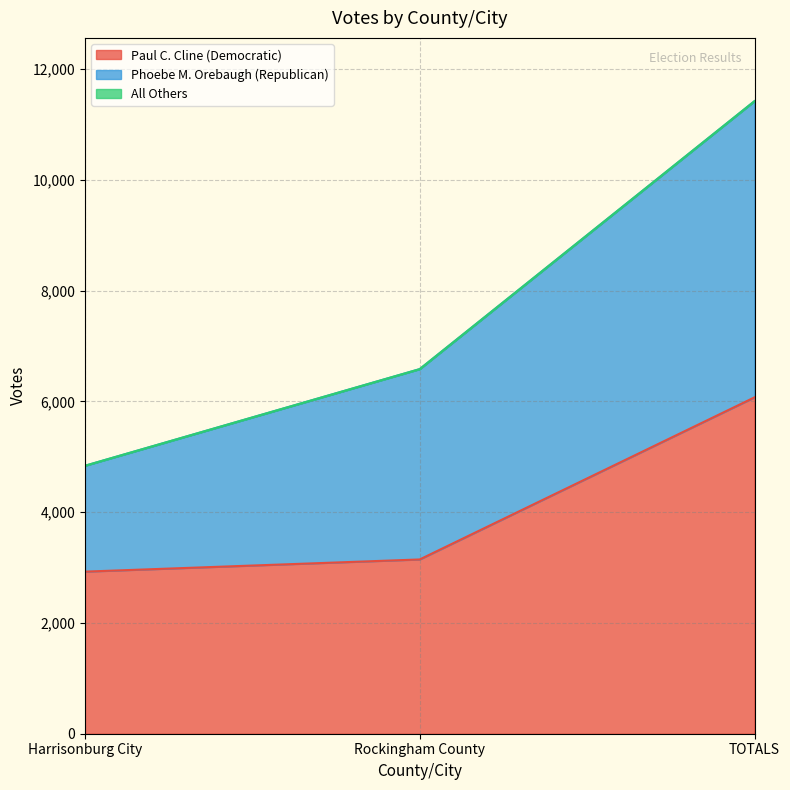

What is the approximate value of Paul C. Cline (Democratic) at TOTALS?

6074